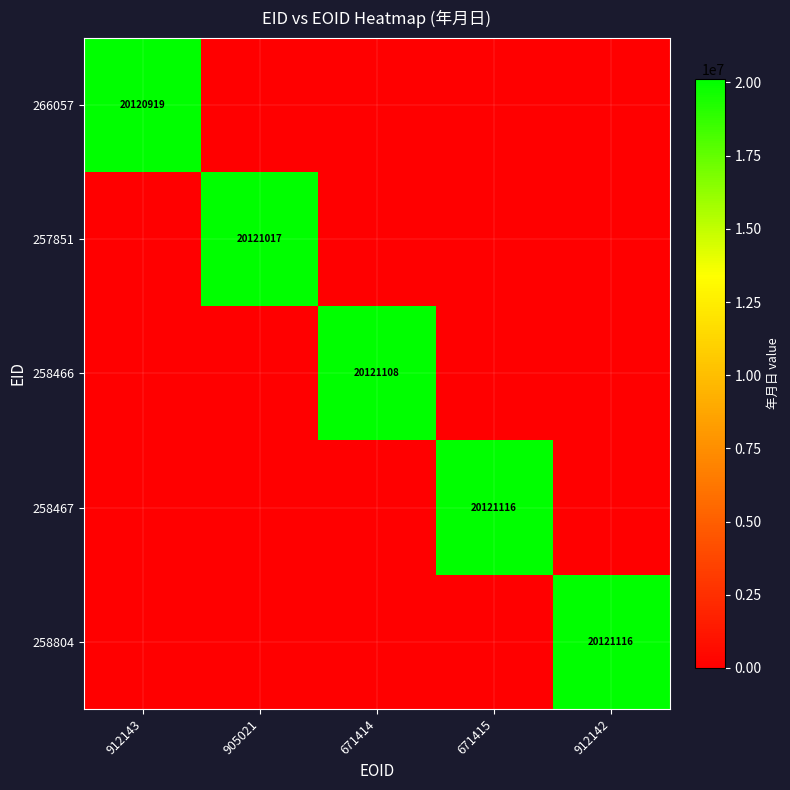

Is it true that 258466 equals 26197548 at 671414?

False